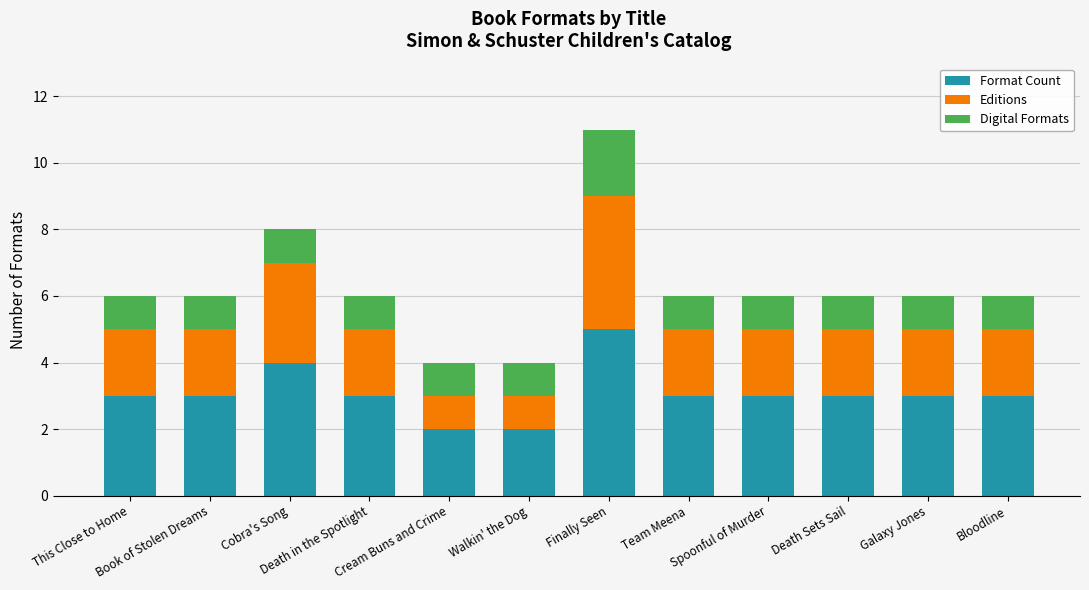

What is the highest value of the Format Count series?

5